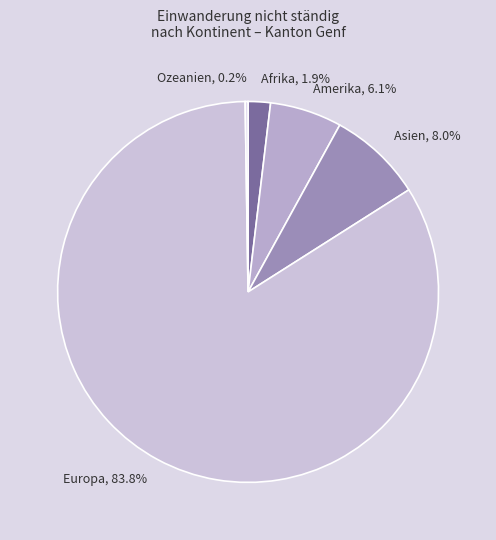

To the nearest percent, what is the average slice percentage?

20%